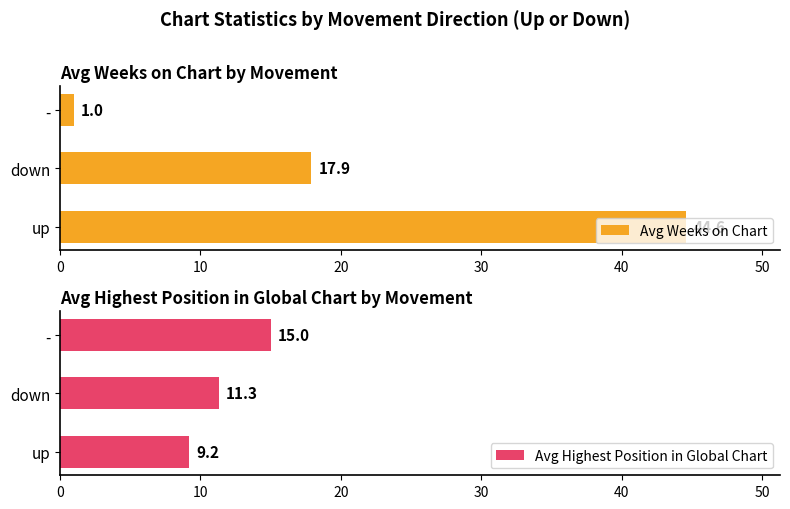

How many bars are there in each group?

2